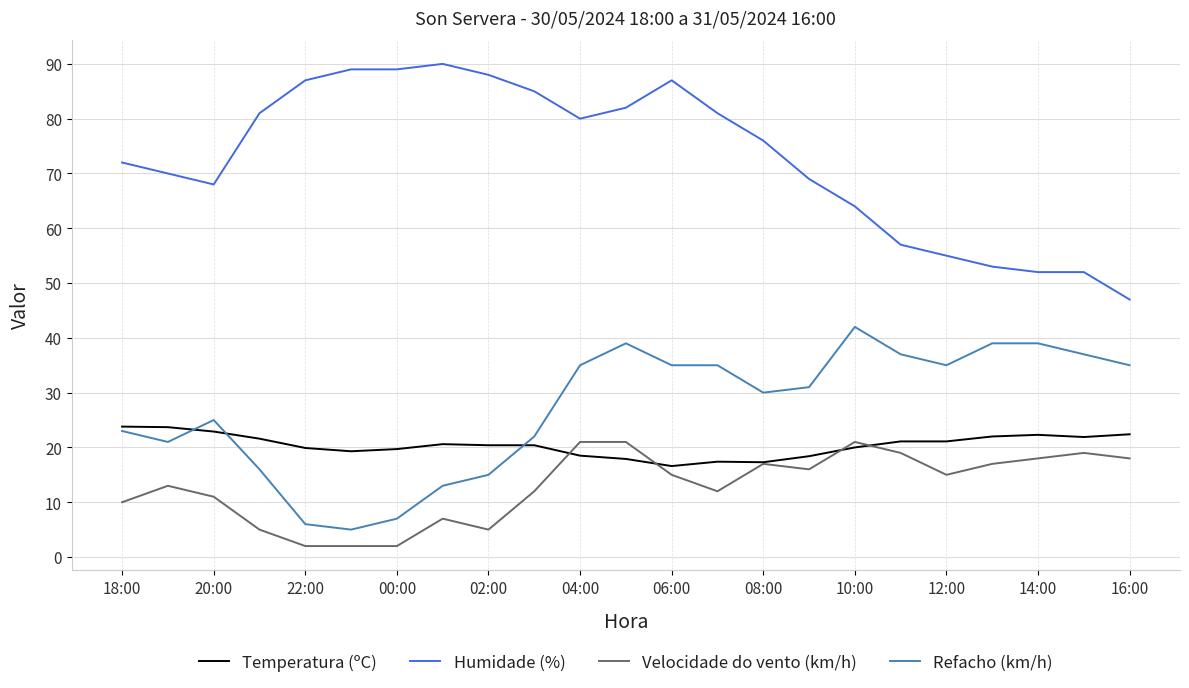

What is the maximum value shown in the chart?

90.0